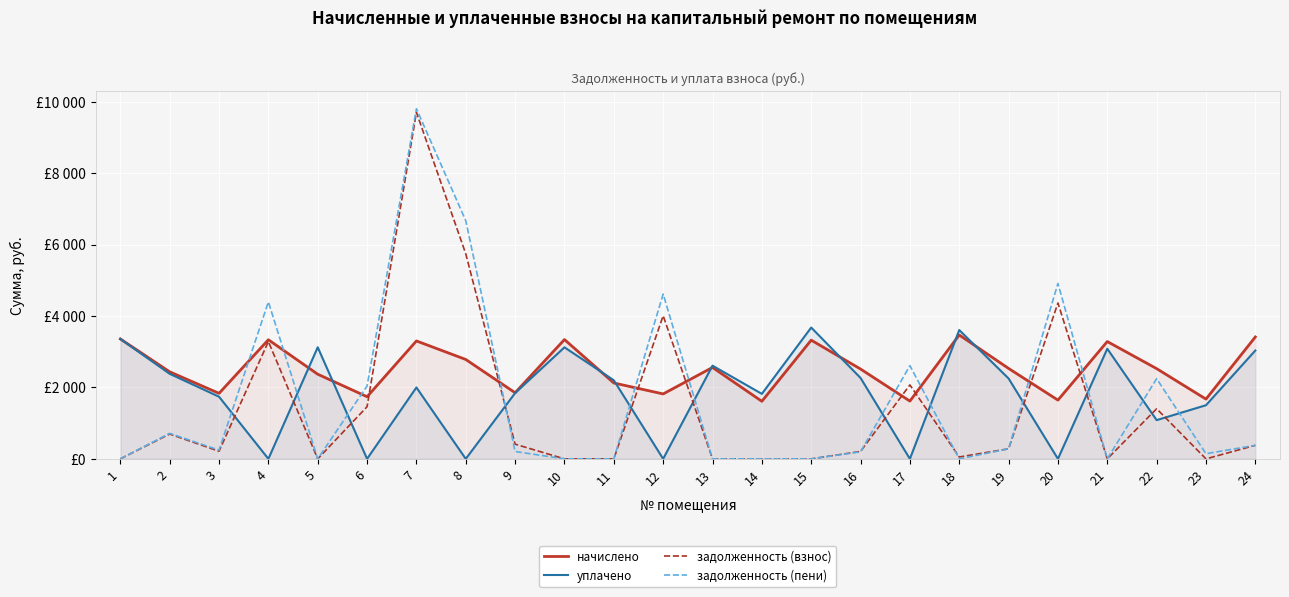

Is it true that задолженность (взнос) equals 6193.0 at 5?

False